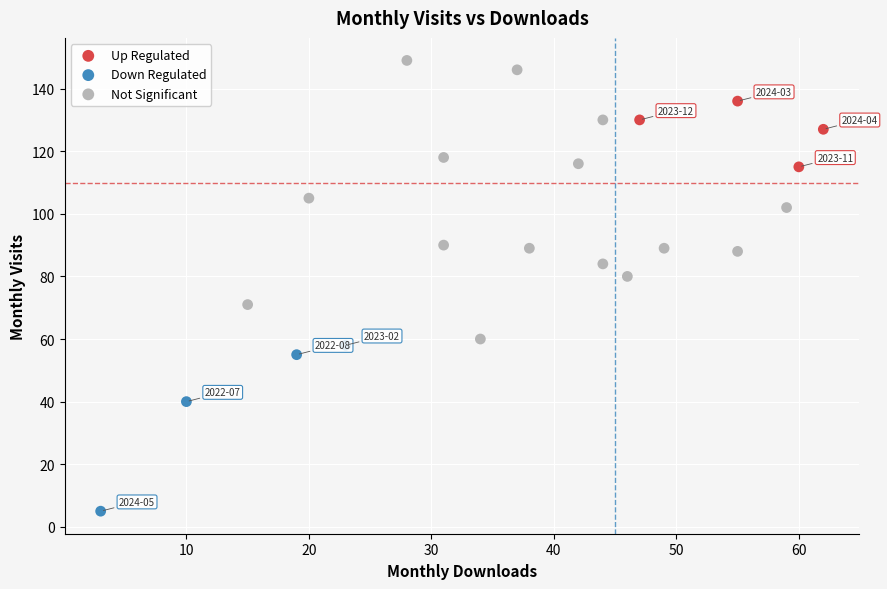

Which series has the largest Y range (max minus min)?

Not Significant